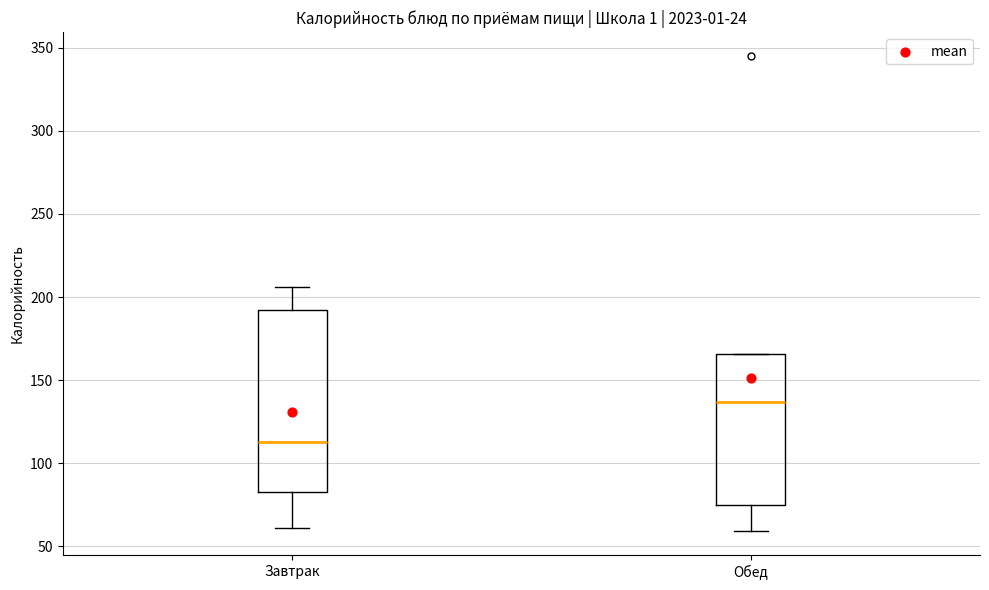

Which box's median line is the highest?

Обед